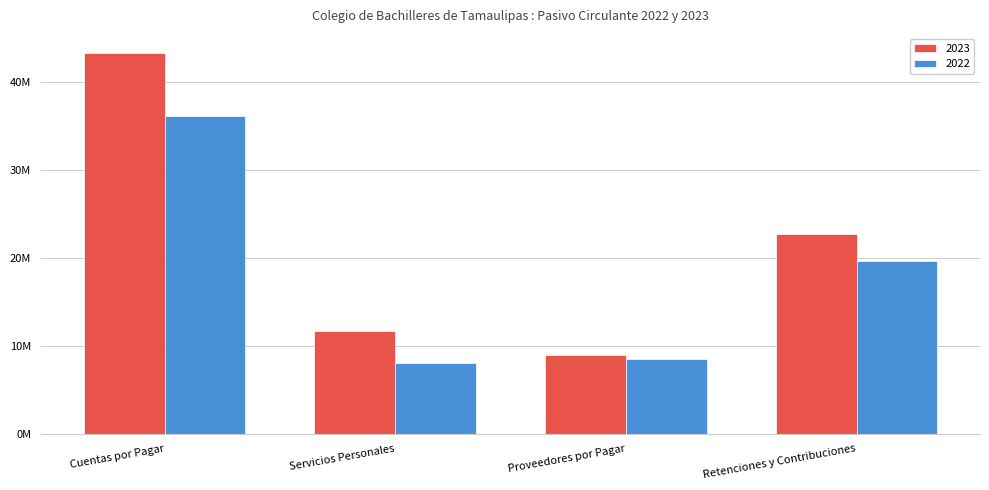

Which series has the largest range (max minus min)?

2023